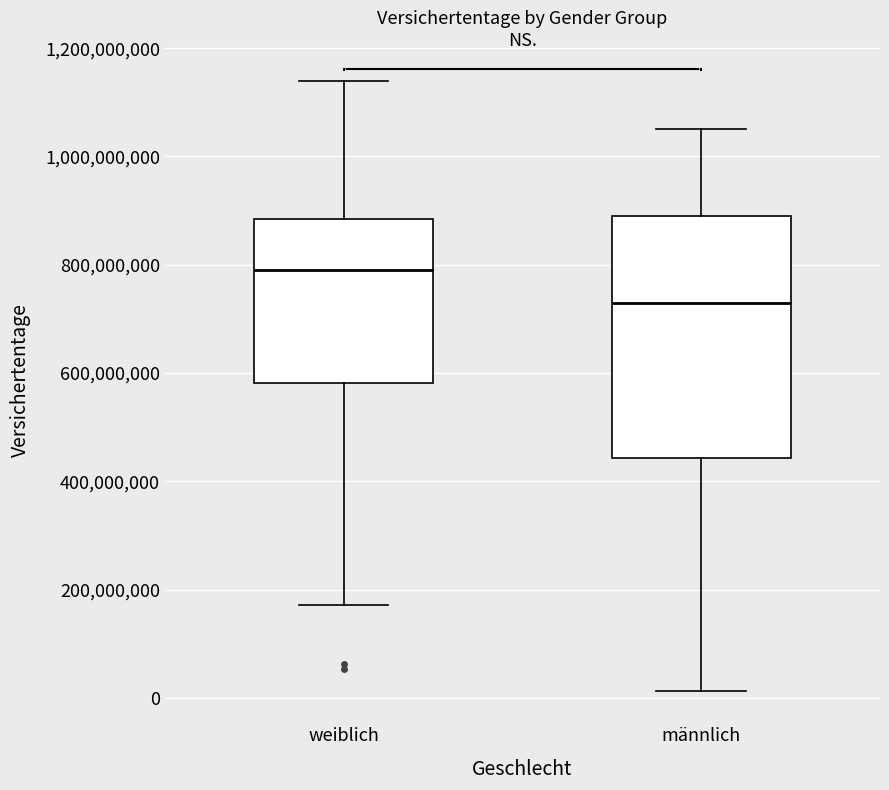

Reading left to right, transcribe this box plot: for each box, give where its median line is, the range the box spans, and where its two whiskers end, as read against the y-axis. The values are not printed on the chart, so give them approximately, as read against the axis.

weiblich: median 800000000, box 580000000 to 880000000, whiskers 180000000 to 1140000000
männlich: median 720000000, box 440000000 to 880000000, whiskers 20000000 to 1060000000